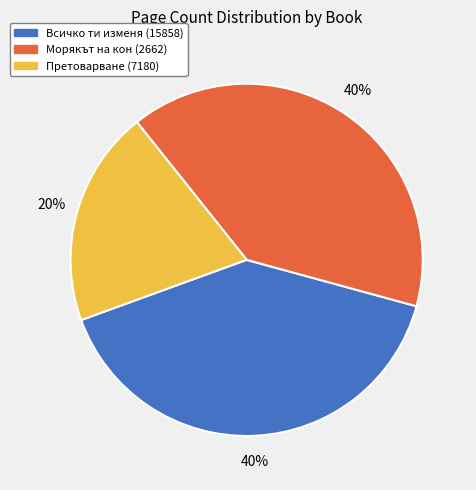

Which has a higher value, Всичко ти изменя (15858) or Претоварване (7180)?

Всичко ти изменя (15858)